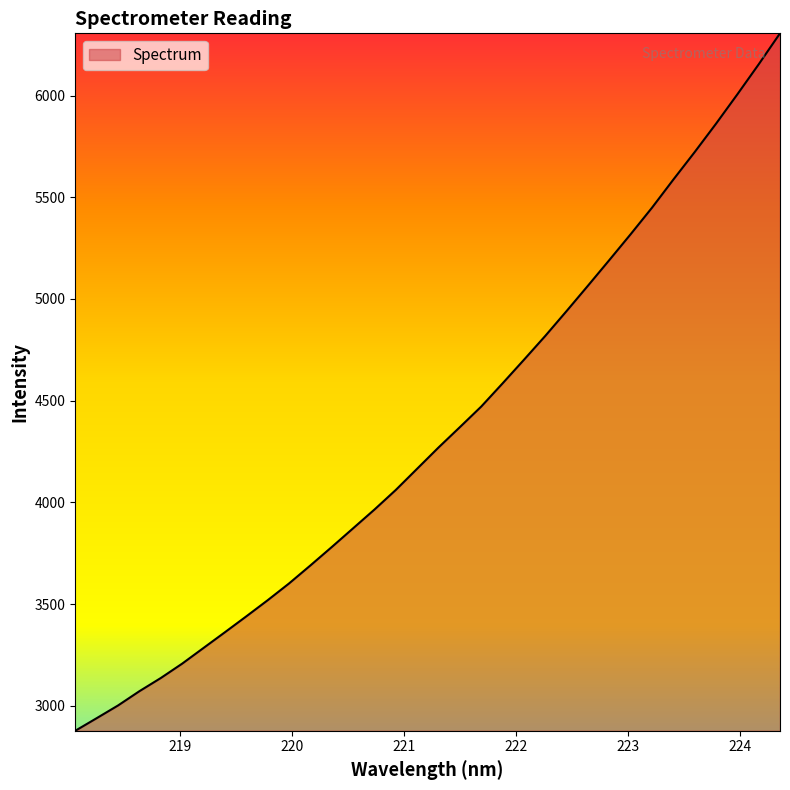

What is the minimum value shown in the chart?

2877.1